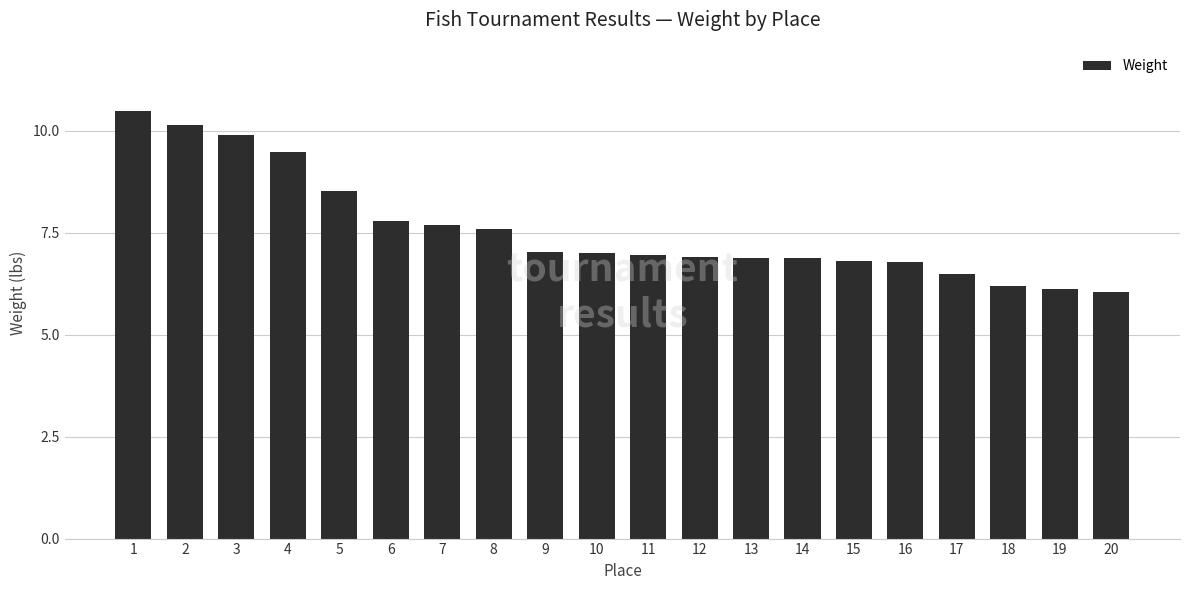

What is the value of the 4th bar from the left?

19.0